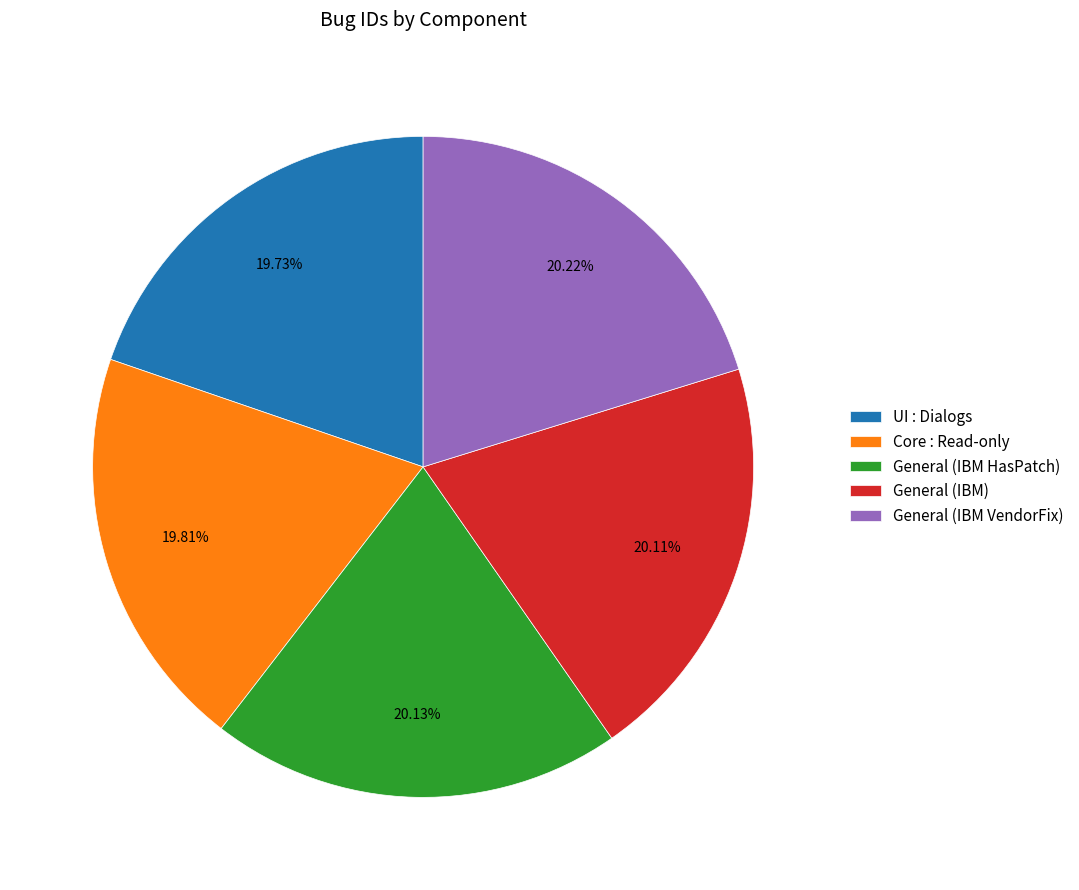

Is General (IBM HasPatch) the majority of the pie?

No